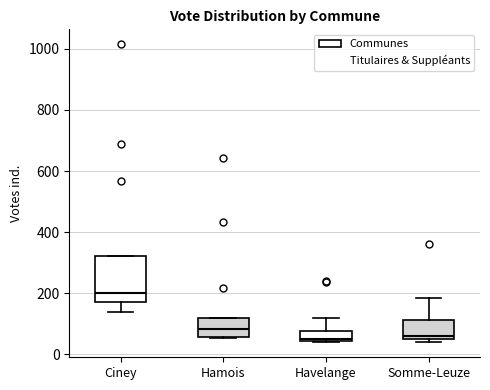

Where does the median line of the box for Ciney sit on the y-axis? The values are not printed on the chart, so give them approximately, as read against the axis.

200